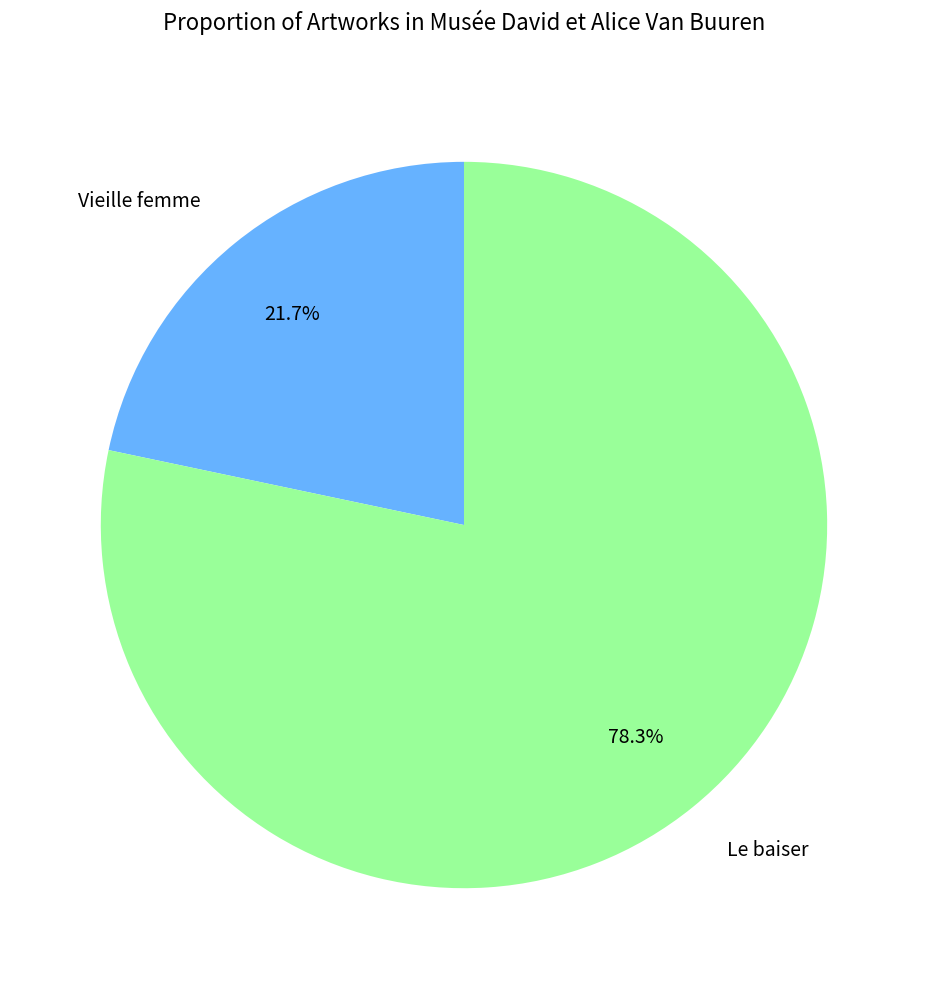

Which slice is the smallest?

Vieille femme